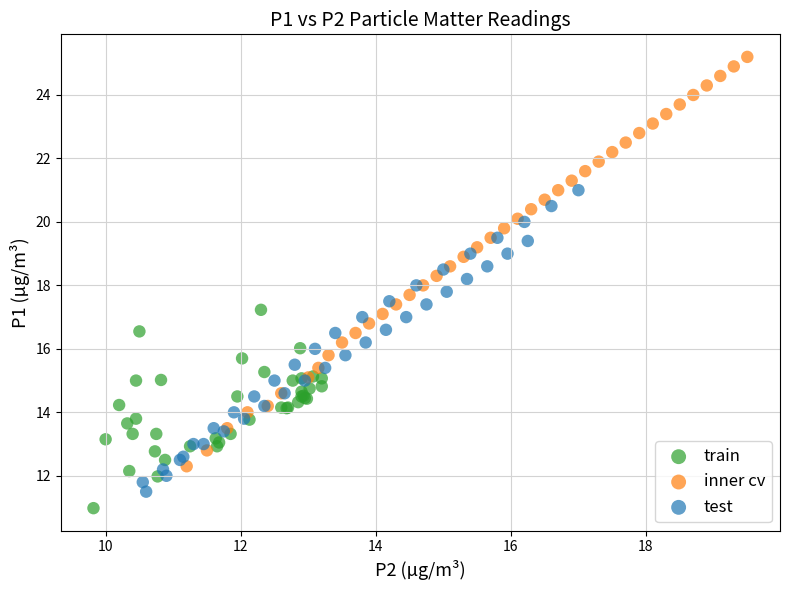

Which series has the largest Y range (max minus min)?

inner cv